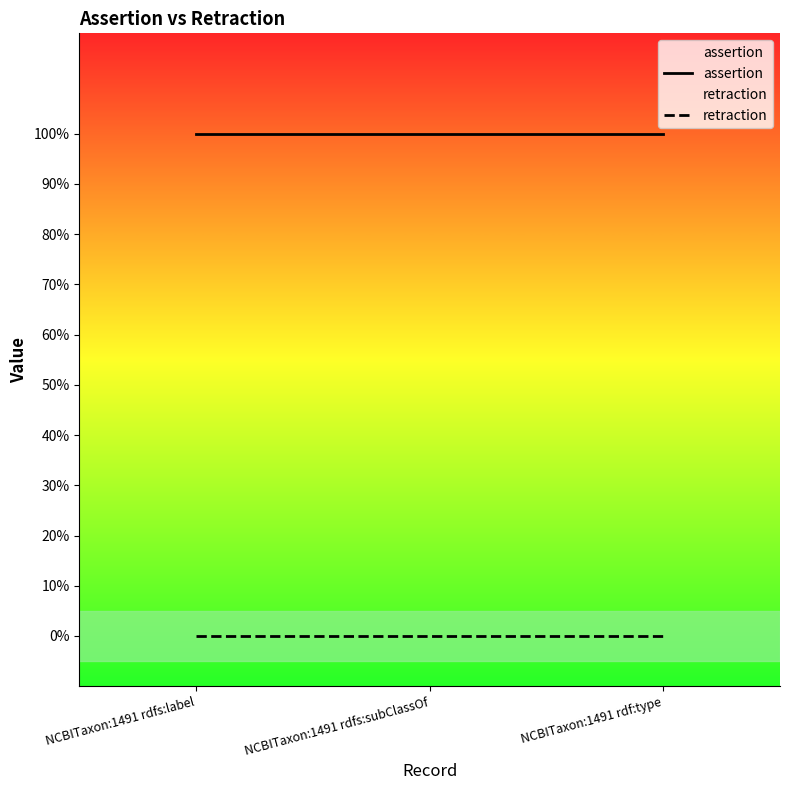

What is the label of the 2nd point from the left?

NCBITaxon:1491 rdfs:subClassOf